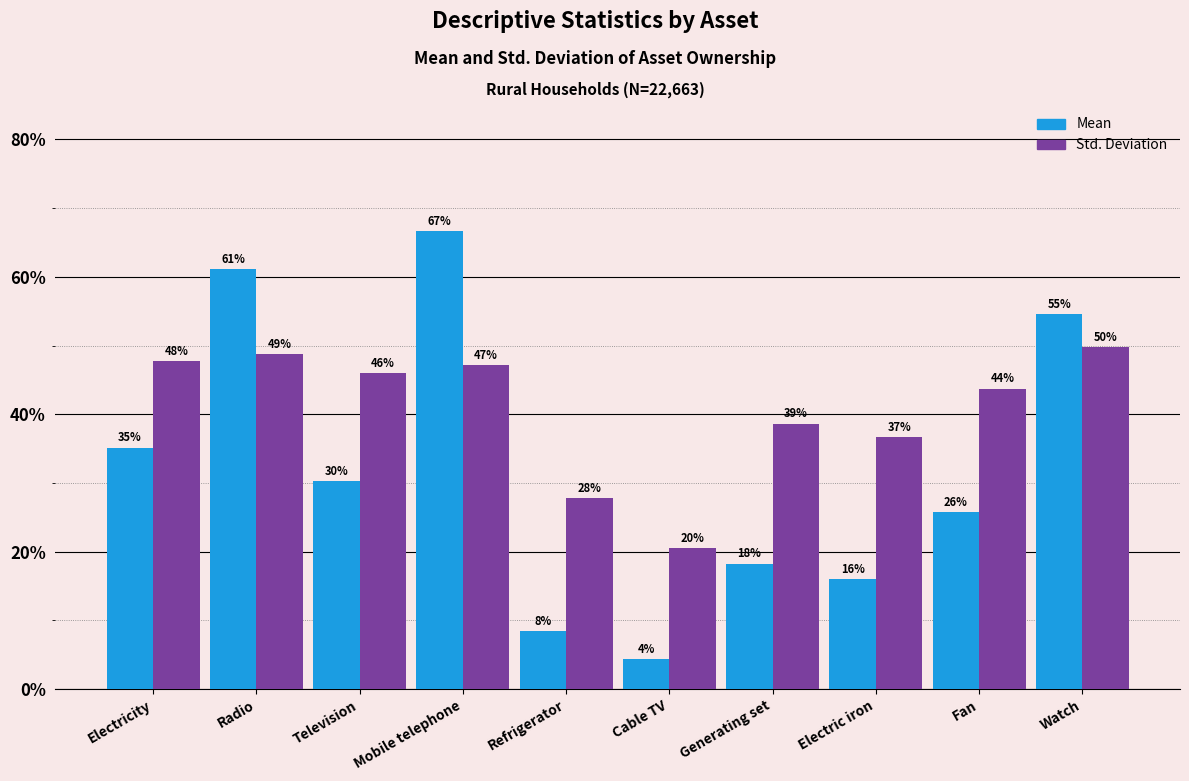

What is the sum of all Std. Deviation values?

4.1